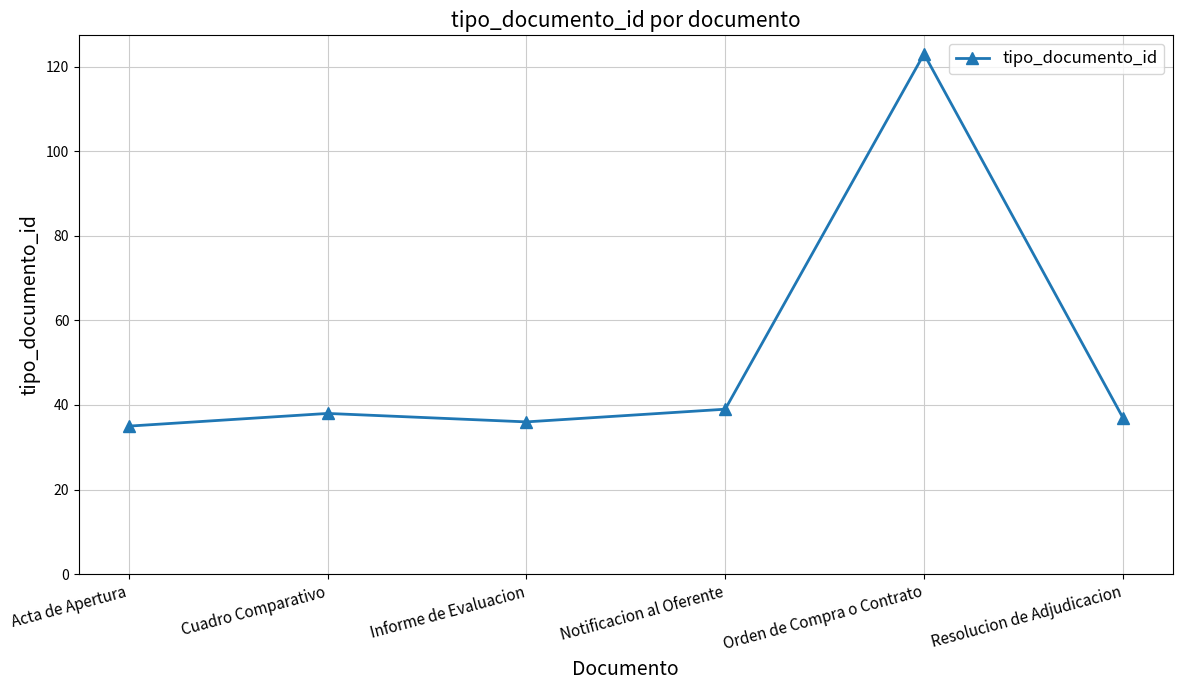

Approximately how many times larger is the value at Notificacion al Oferente compared to Acta de Apertura?

1.1